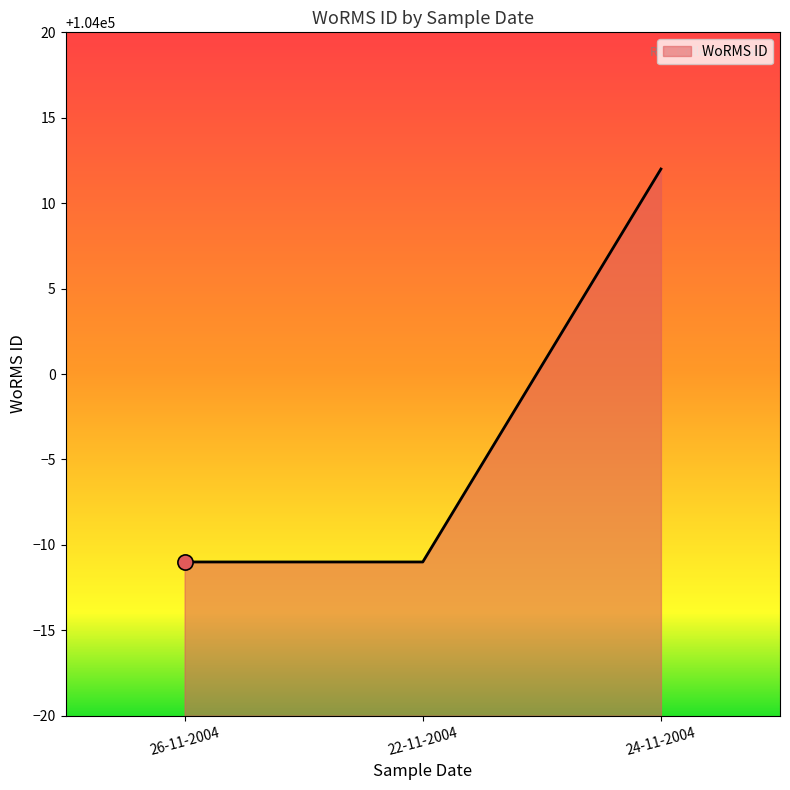

What is the ratio of the value at 26-11-2004 to the value at 22-11-2004?

1.0